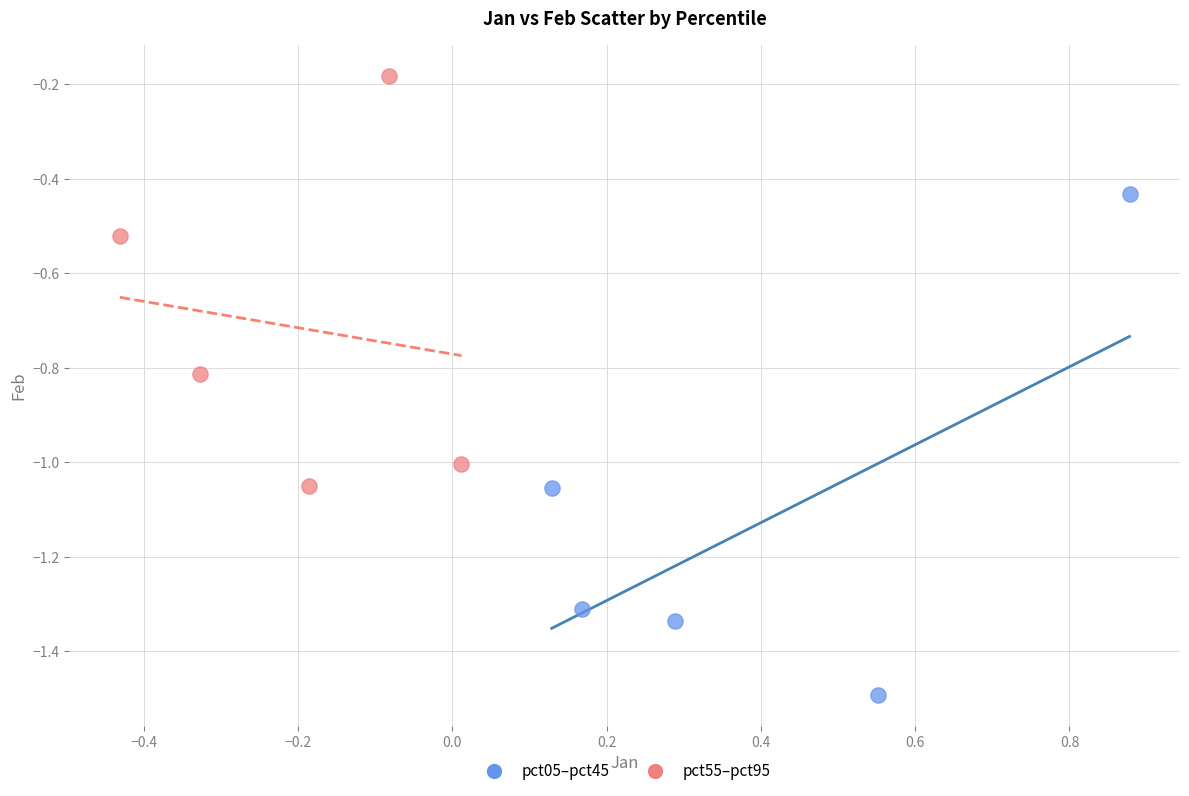

Which series has the largest Y range (max minus min)?

pct05–pct45